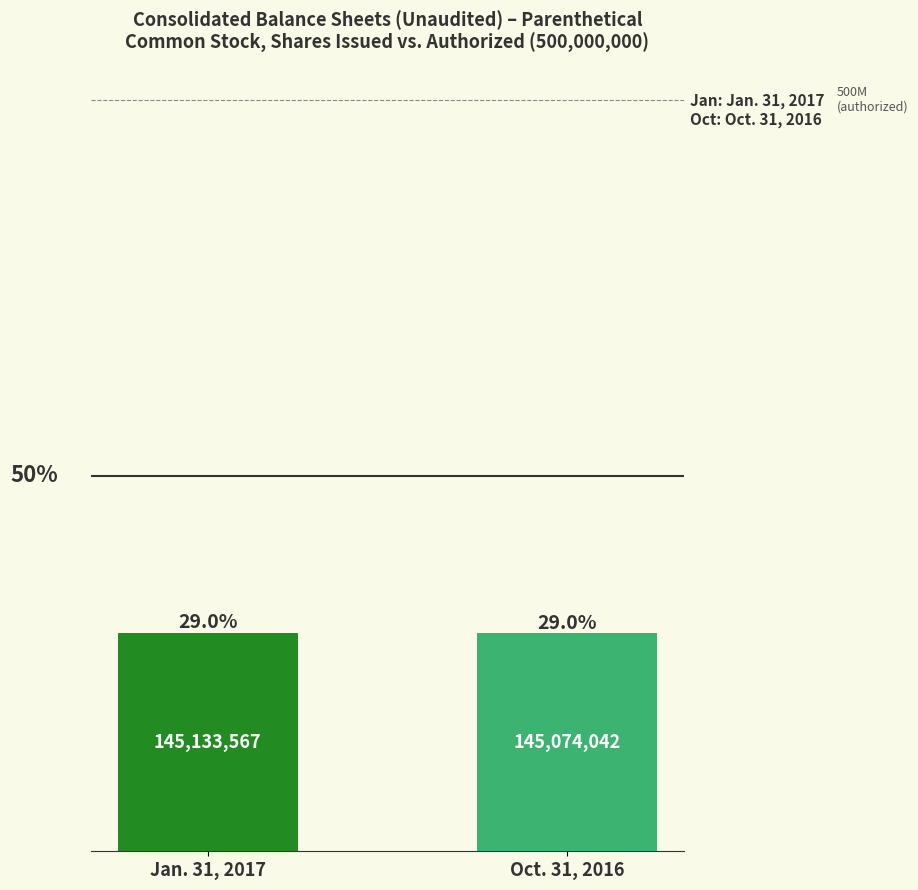

What is the value of the 2nd bar from the left?

145074042